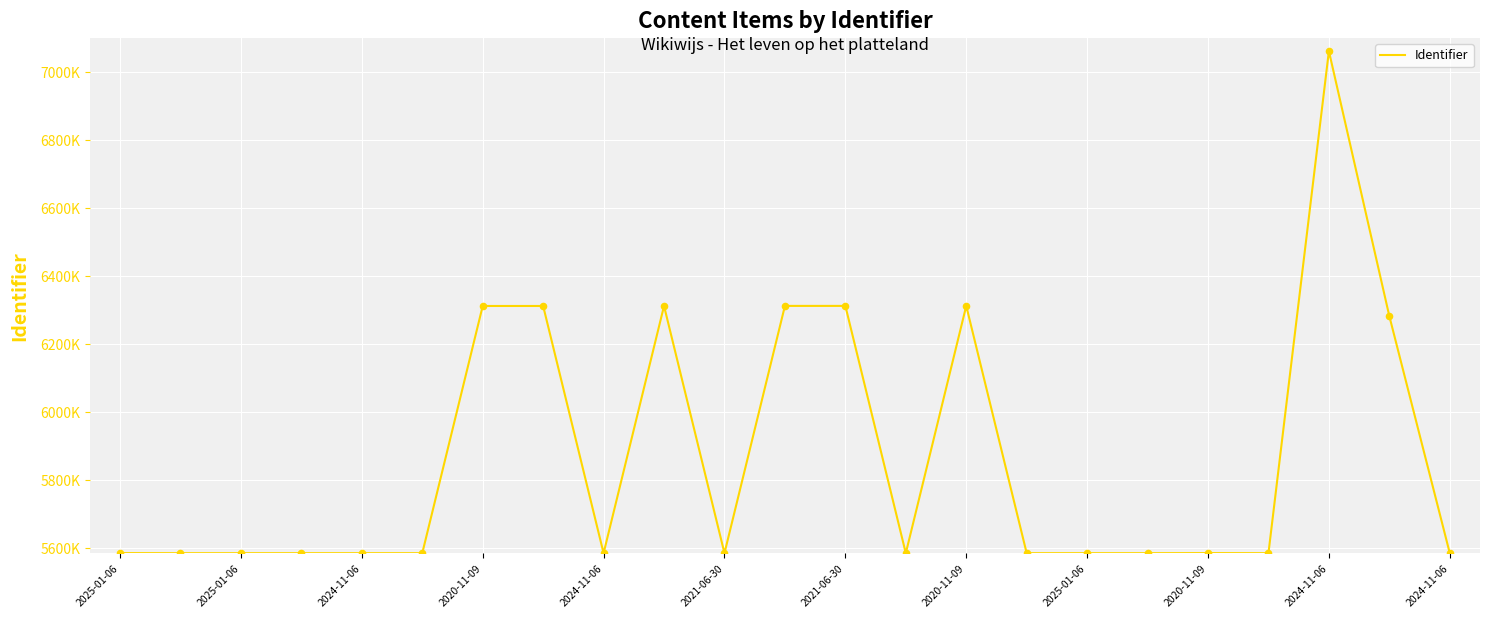

Does the chart have visible grid lines?

Yes